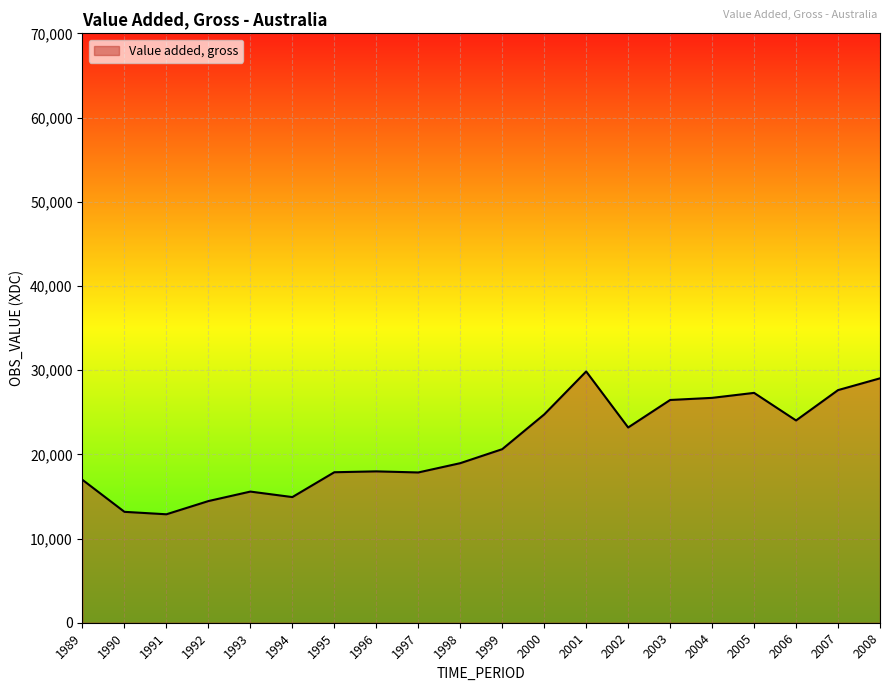

At which category does the chart reach its peak across all series?

2001